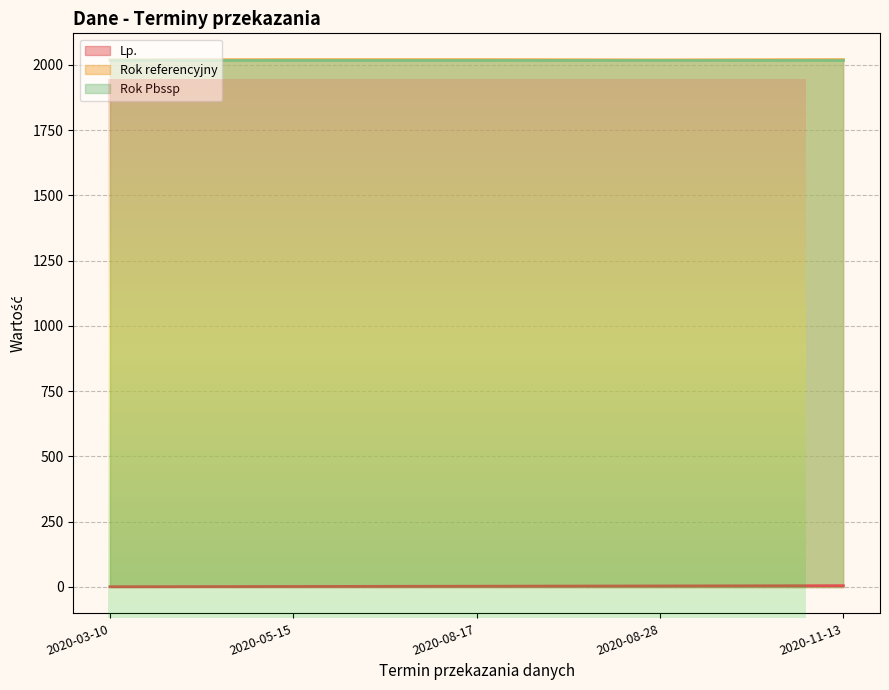

Does the chart display data point markers on the line(s)?

No